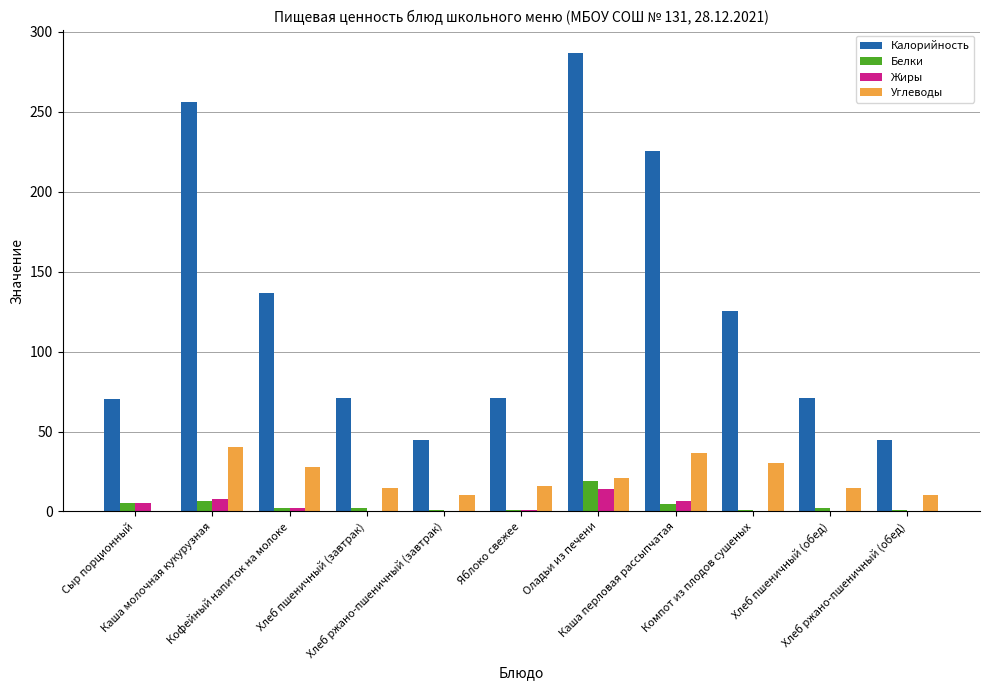

Are the bars grouped side by side (vs. stacked)?

Yes